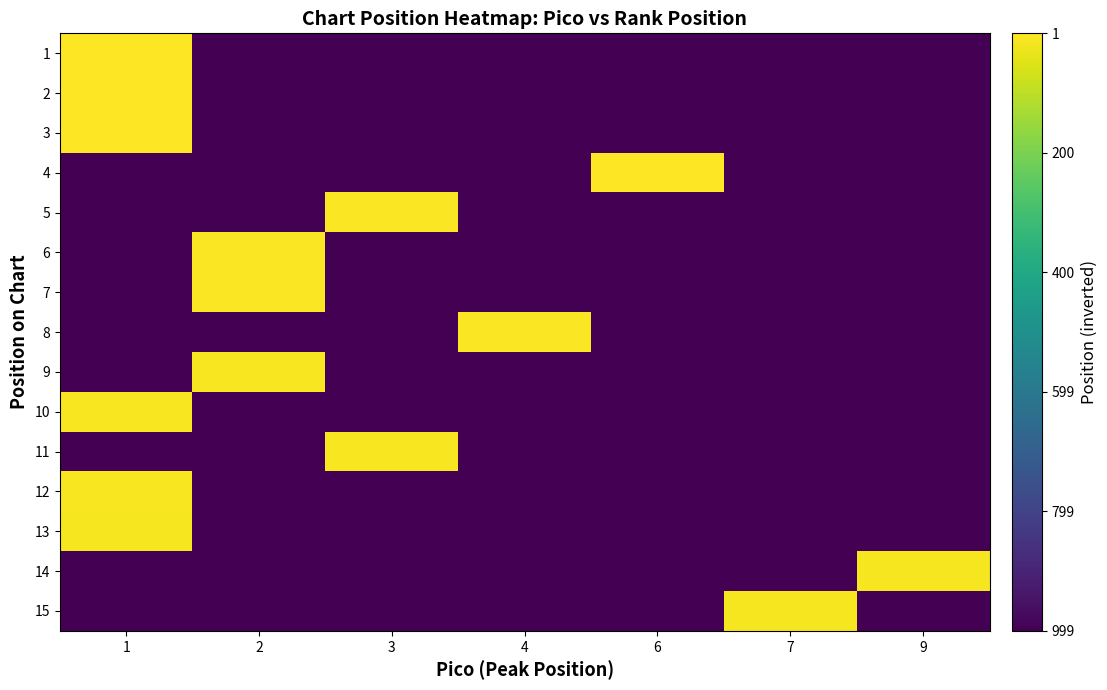

Which category has the highest value across all series?

1